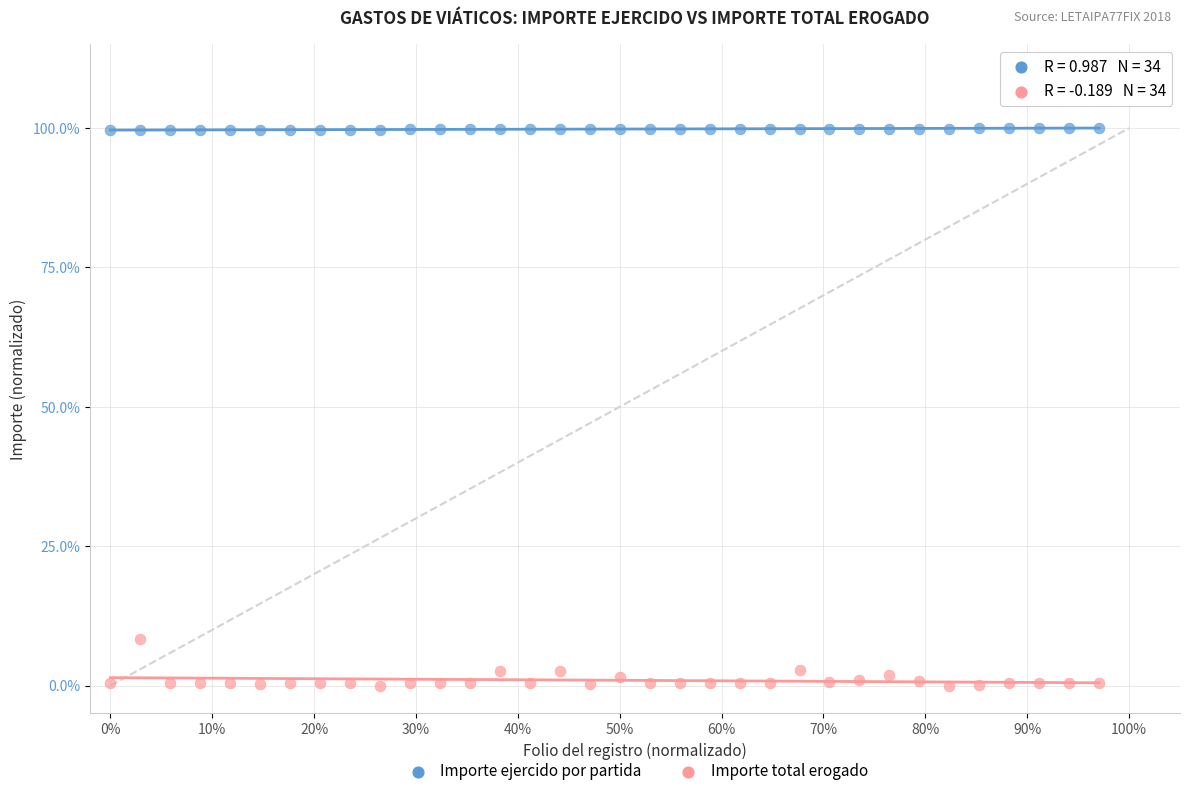

What are all the series names shown in the legend?

Importe ejercido por partida, Importe total erogado